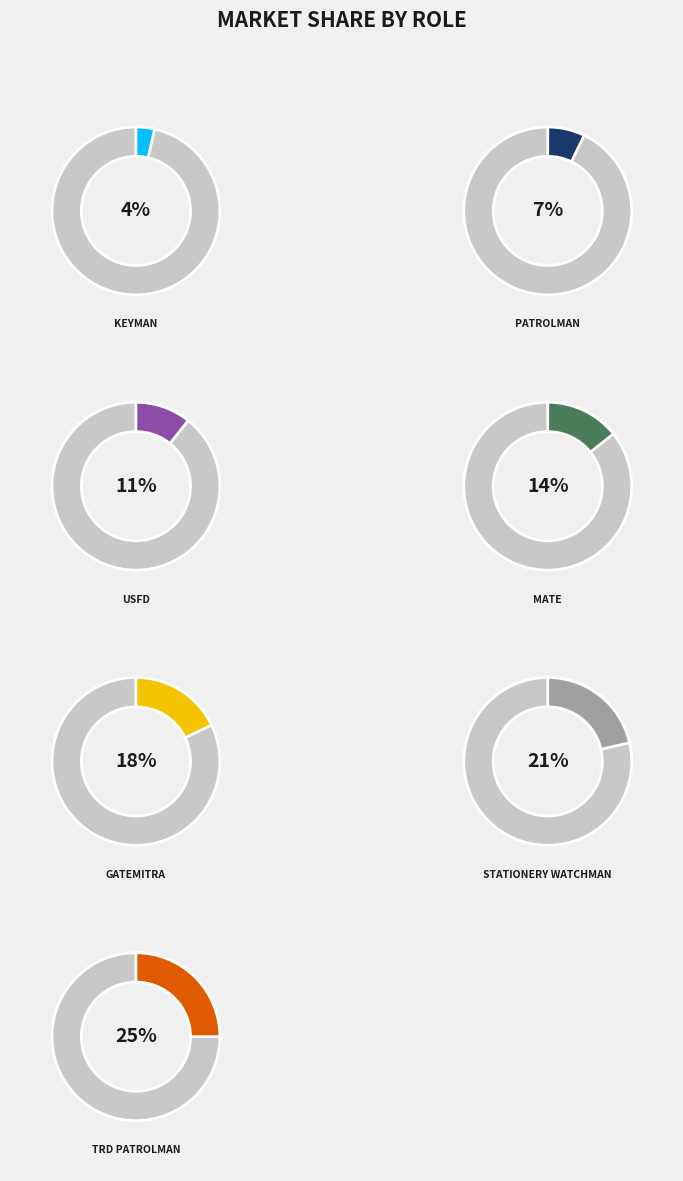

To the nearest percent, what is the difference between the largest and smallest slice percentages?

21%